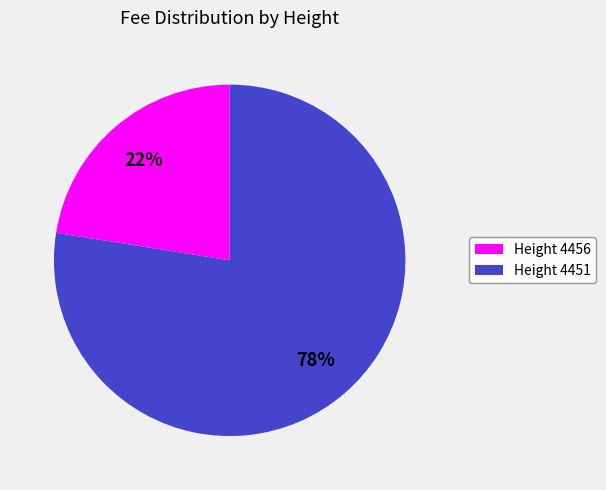

Between Height 4451 and Height 4456, which is larger?

Height 4451